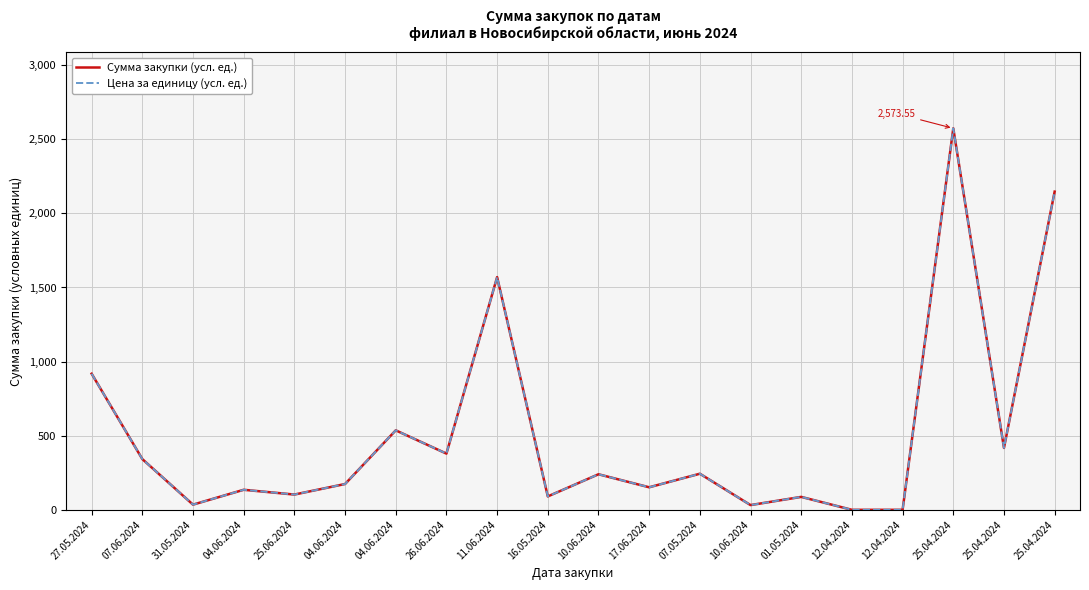

At which category does Сумма закупки (усл. ед.) reach its first local valley?

31.05.2024